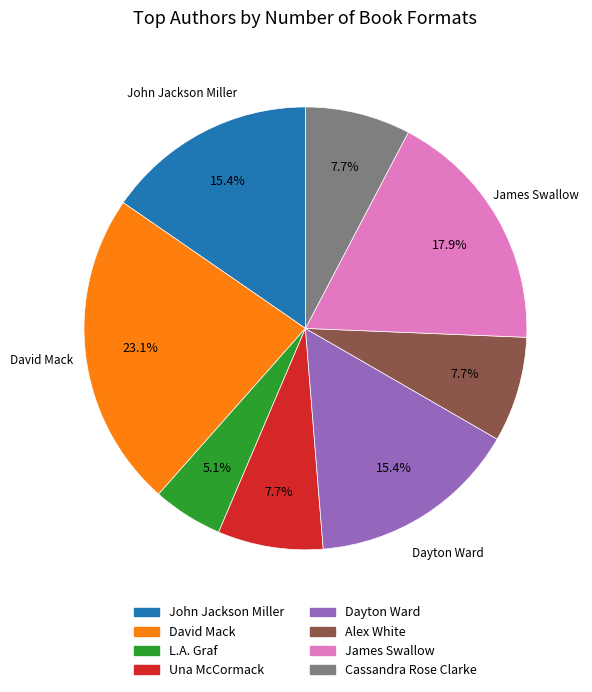

To the nearest percent, what is the difference between the largest and smallest slice percentages?

18%